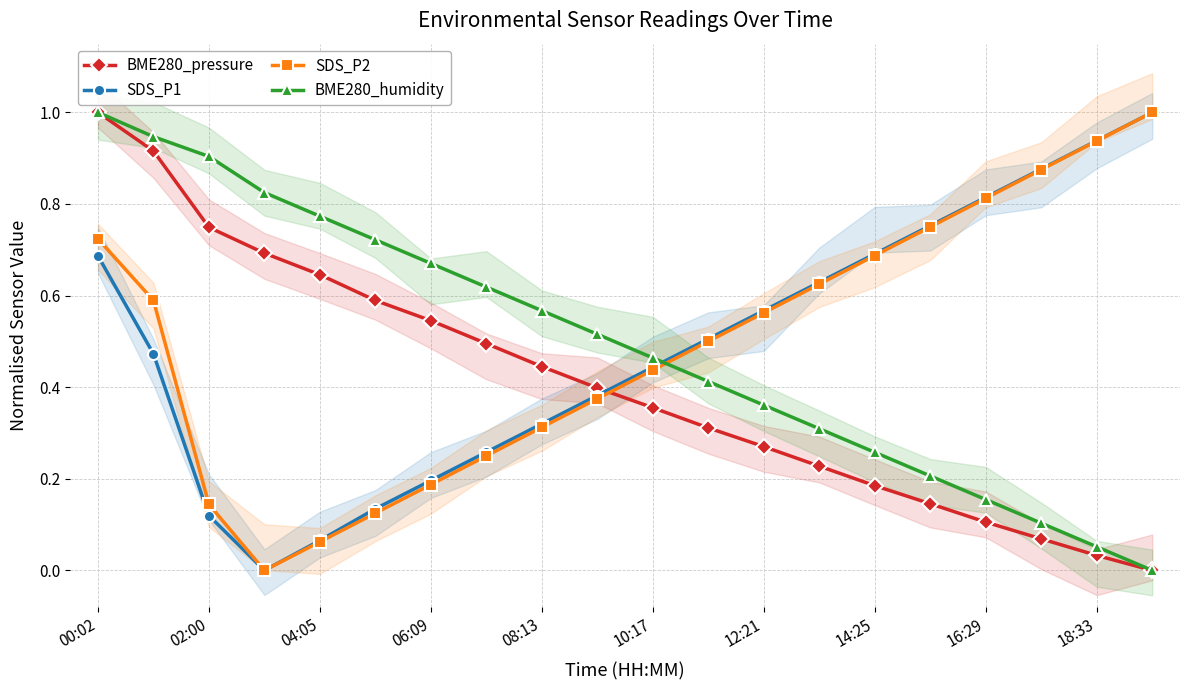

Between which two adjacent categories do SDS_P1 and BME280_humidity first intersect?

10 and 11